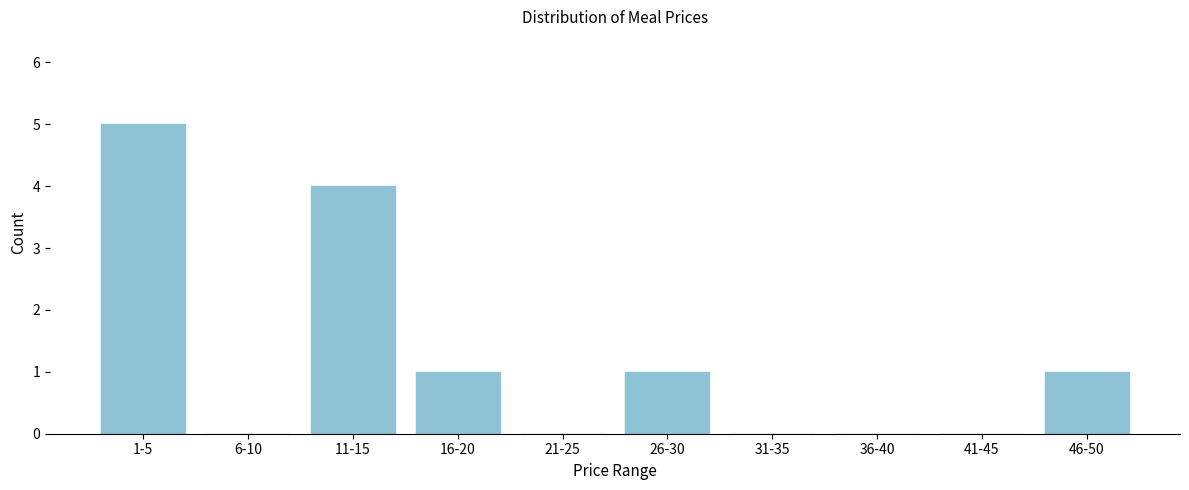

Reading left to right, list all the values displayed in this chart.

1-5=5	6-10=0	11-15=4	16-20=1	21-25=0	26-30=1	31-35=0	36-40=0	41-45=0	46-50=1